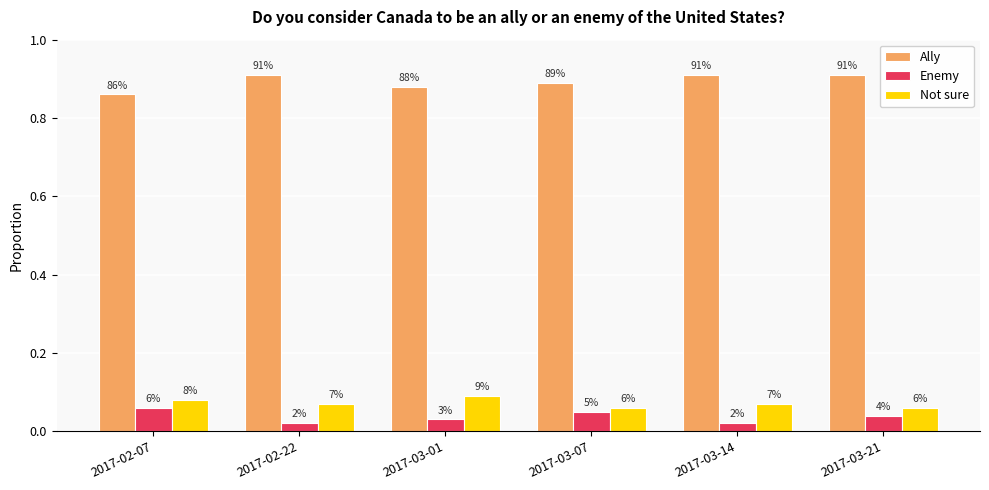

What is the sum of the Ally values at 2017-03-21 and 2017-03-01?

1.8